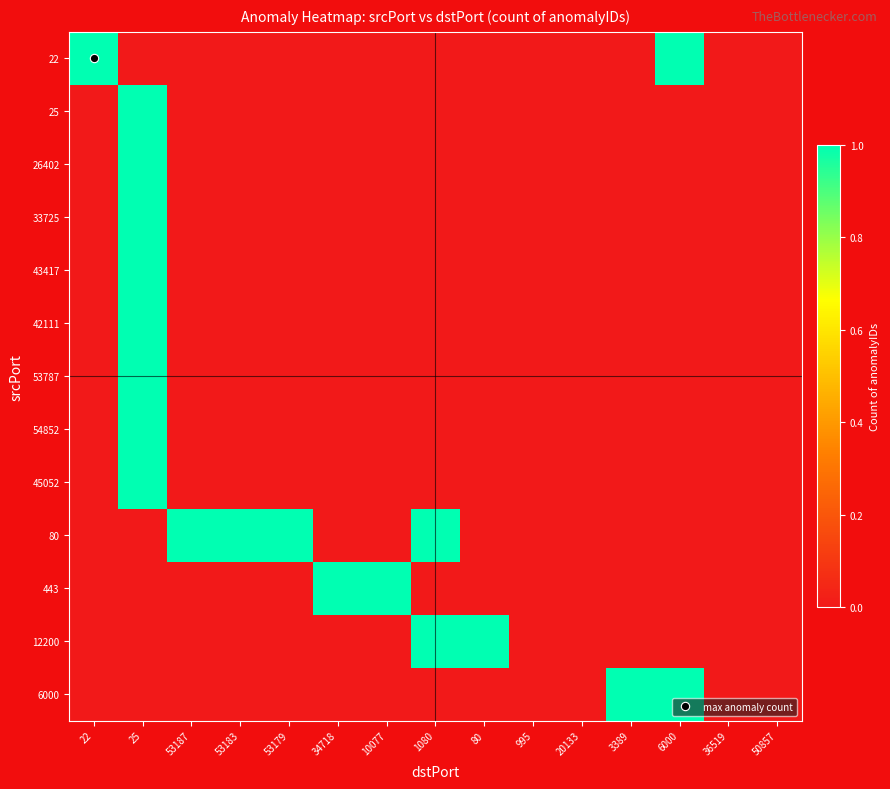

Reading left to right, list all the values displayed in this chart.

22: 22=1	25=0	53187=0	53183=0	53179=0	34718=0	10077=0	1080=0	80=0	995=0	20133=0	3389=0	6000=1	36519=0	50857=0
25: 22=0	25=1	53187=0	53183=0	53179=0	34718=0	10077=0	1080=0	80=0	995=0	20133=0	3389=0	6000=0	36519=0	50857=0
26402: 22=0	25=1	53187=0	53183=0	53179=0	34718=0	10077=0	1080=0	80=0	995=0	20133=0	3389=0	6000=0	36519=0	50857=0
33725: 22=0	25=1	53187=0	53183=0	53179=0	34718=0	10077=0	1080=0	80=0	995=0	20133=0	3389=0	6000=0	36519=0	50857=0
43417: 22=0	25=1	53187=0	53183=0	53179=0	34718=0	10077=0	1080=0	80=0	995=0	20133=0	3389=0	6000=0	36519=0	50857=0
42111: 22=0	25=1	53187=0	53183=0	53179=0	34718=0	10077=0	1080=0	80=0	995=0	20133=0	3389=0	6000=0	36519=0	50857=0
53787: 22=0	25=1	53187=0	53183=0	53179=0	34718=0	10077=0	1080=0	80=0	995=0	20133=0	3389=0	6000=0	36519=0	50857=0
54852: 22=0	25=1	53187=0	53183=0	53179=0	34718=0	10077=0	1080=0	80=0	995=0	20133=0	3389=0	6000=0	36519=0	50857=0
45052: 22=0	25=1	53187=0	53183=0	53179=0	34718=0	10077=0	1080=0	80=0	995=0	20133=0	3389=0	6000=0	36519=0	50857=0
80: 22=0	25=0	53187=1	53183=1	53179=1	34718=0	10077=0	1080=1	80=0	995=0	20133=0	3389=0	6000=0	36519=0	50857=0
443: 22=0	25=0	53187=0	53183=0	53179=0	34718=1	10077=1	1080=0	80=0	995=0	20133=0	3389=0	6000=0	36519=0	50857=0
12200: 22=0	25=0	53187=0	53183=0	53179=0	34718=0	10077=0	1080=1	80=1	995=0	20133=0	3389=0	6000=0	36519=0	50857=0
6000: 22=0	25=0	53187=0	53183=0	53179=0	34718=0	10077=0	1080=0	80=0	995=0	20133=0	3389=1	6000=1	36519=0	50857=0